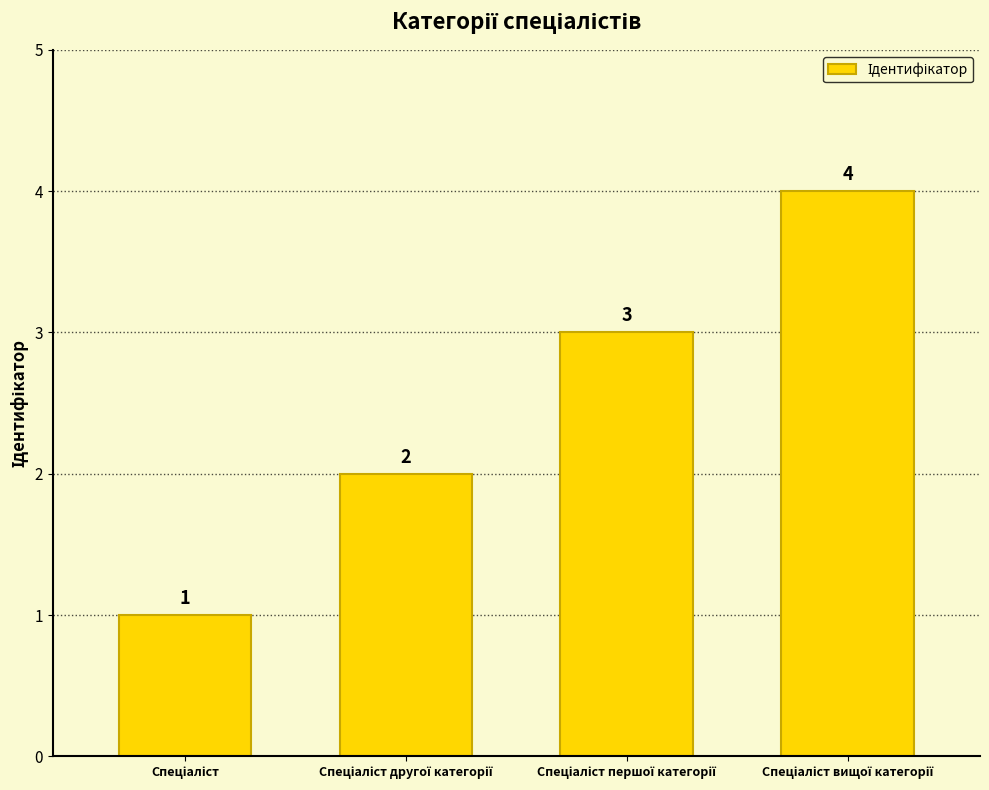

What is the value of the 4th bar from the left?

4